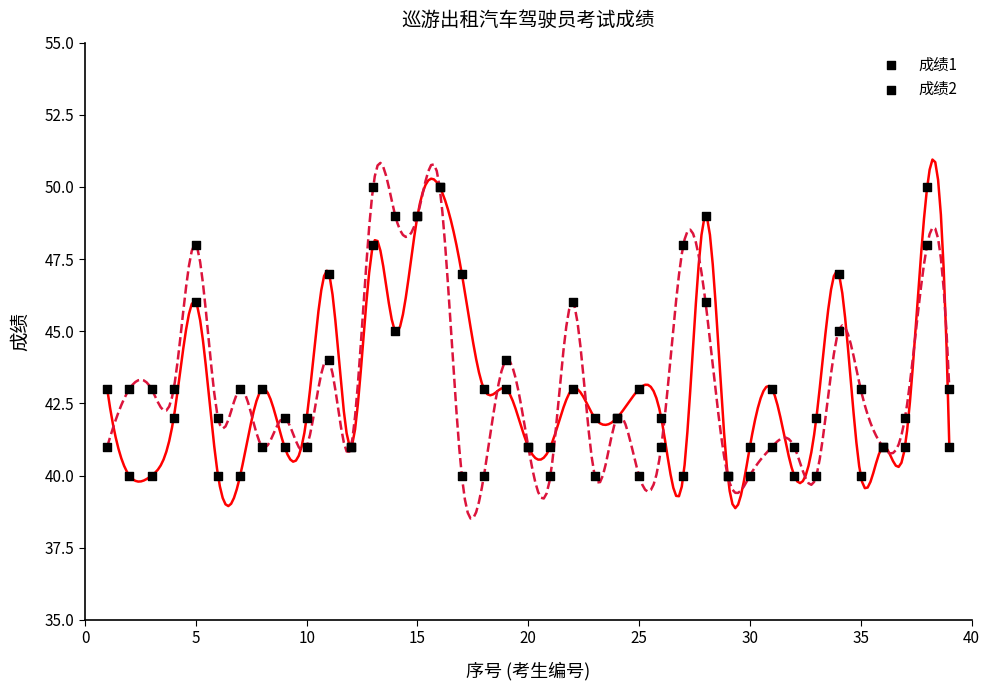

Which series contains the highest Y value?

成绩1